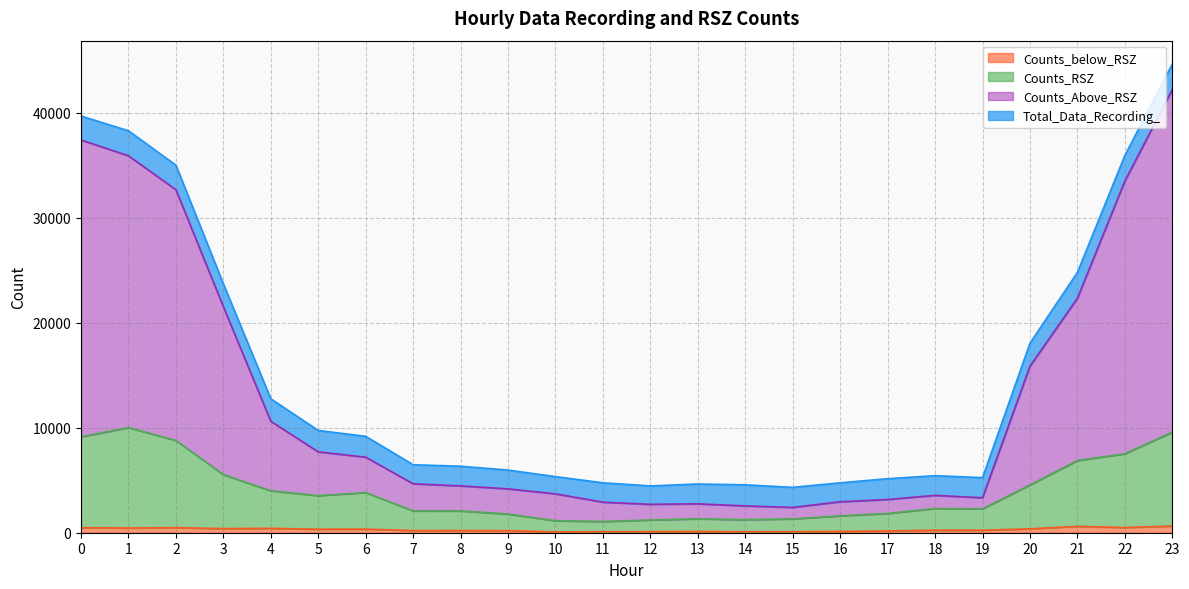

Which series has the largest range (max minus min)?

Counts_Above_RSZ